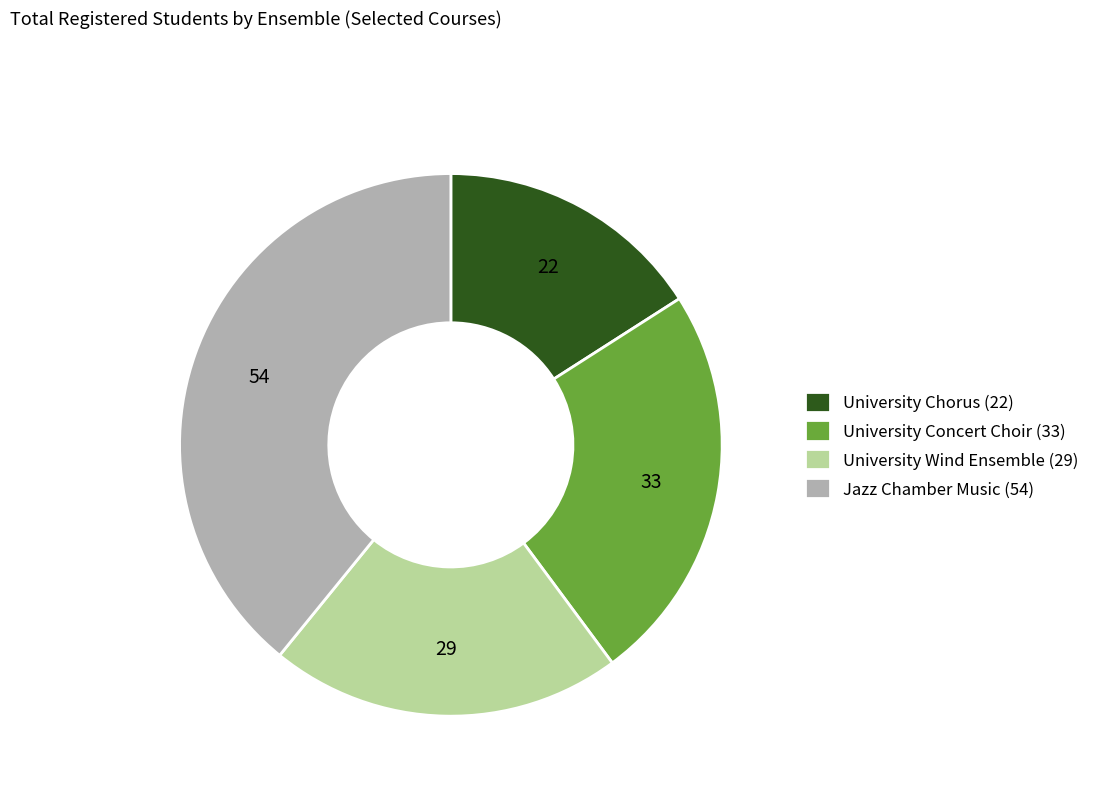

The Jazz Chamber Music (54) slice represents 44% of the pie. True or false?

False